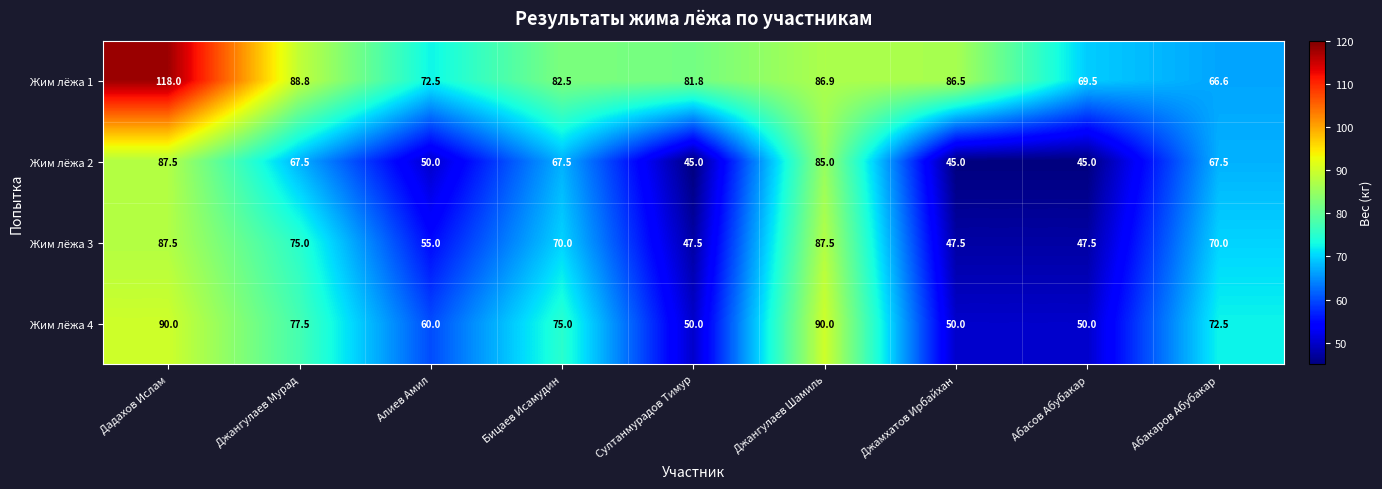

How many data points in Жим лёжа 1 are less than 82?

4